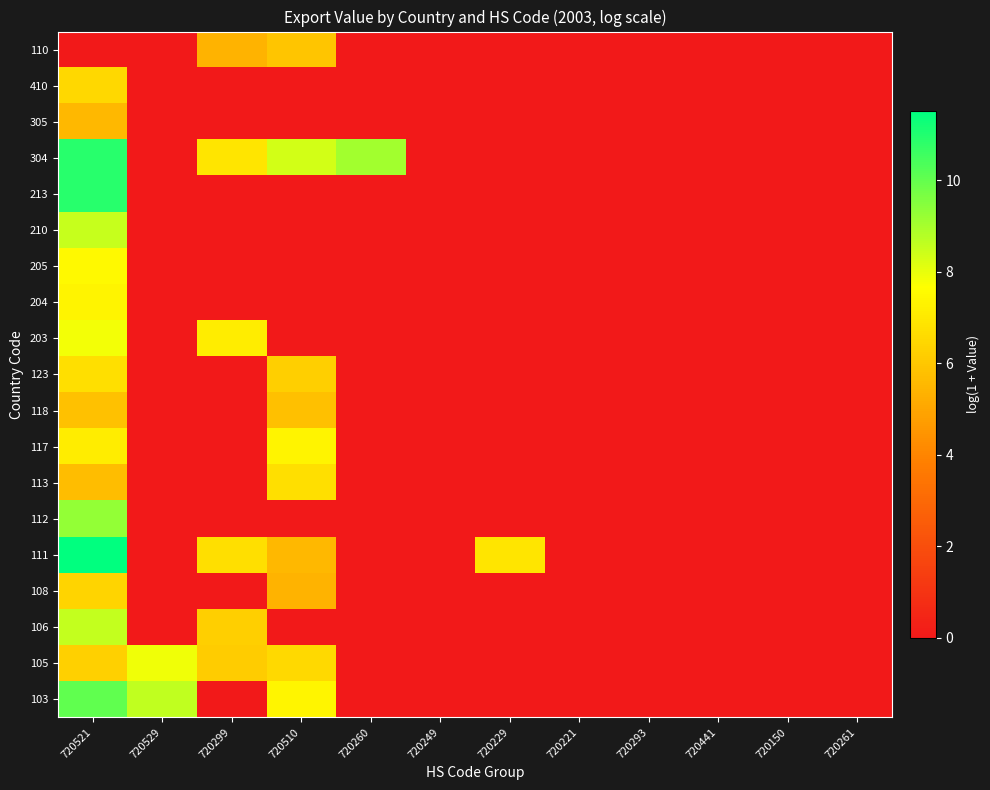

Reading right to left, what are all the values shown in this chart?

103: 720261=0.0	720150=0.0	720441=0.0	720293=0.0	720221=0.0	720229=0.0	720249=0.0	720260=0.0	720510=7.4	720299=0.0	720529=8.6	720521=10.1
105: 720261=0.0	720150=0.0	720441=0.0	720293=0.0	720221=0.0	720229=0.0	720249=0.0	720260=0.0	720510=6.5	720299=6.1	720529=7.9	720521=6.3
106: 720261=0.0	720150=0.0	720441=0.0	720293=0.0	720221=0.0	720229=0.0	720249=0.0	720260=0.0	720510=0.0	720299=6.2	720529=0.0	720521=8.5
108: 720261=0.0	720150=0.0	720441=0.0	720293=0.0	720221=0.0	720229=0.0	720249=0.0	720260=0.0	720510=5.4	720299=0.0	720529=0.0	720521=6.4
111: 720261=0.0	720150=0.0	720441=0.0	720293=0.0	720221=0.0	720229=6.9	720249=0.0	720260=0.0	720510=5.6	720299=6.7	720529=0.0	720521=11.5
112: 720261=0.0	720150=0.0	720441=0.0	720293=0.0	720221=0.0	720229=0.0	720249=0.0	720260=0.0	720510=0.0	720299=0.0	720529=0.0	720521=9.3
113: 720261=0.0	720150=0.0	720441=0.0	720293=0.0	720221=0.0	720229=0.0	720249=0.0	720260=0.0	720510=6.7	720299=0.0	720529=0.0	720521=5.7
117: 720261=0.0	720150=0.0	720441=0.0	720293=0.0	720221=0.0	720229=0.0	720249=0.0	720260=0.0	720510=7.4	720299=0.0	720529=0.0	720521=7.1
118: 720261=0.0	720150=0.0	720441=0.0	720293=0.0	720221=0.0	720229=0.0	720249=0.0	720260=0.0	720510=5.8	720299=0.0	720529=0.0	720521=5.8
123: 720261=0.0	720150=0.0	720441=0.0	720293=0.0	720221=0.0	720229=0.0	720249=0.0	720260=0.0	720510=6.2	720299=0.0	720529=0.0	720521=6.7
203: 720261=0.0	720150=0.0	720441=0.0	720293=0.0	720221=0.0	720229=0.0	720249=0.0	720260=0.0	720510=0.0	720299=7.1	720529=0.0	720521=7.8
204: 720261=0.0	720150=0.0	720441=0.0	720293=0.0	720221=0.0	720229=0.0	720249=0.0	720260=0.0	720510=0.0	720299=0.0	720529=0.0	720521=7.4
205: 720261=0.0	720150=0.0	720441=0.0	720293=0.0	720221=0.0	720229=0.0	720249=0.0	720260=0.0	720510=0.0	720299=0.0	720529=0.0	720521=7.5
210: 720261=0.0	720150=0.0	720441=0.0	720293=0.0	720221=0.0	720229=0.0	720249=0.0	720260=0.0	720510=0.0	720299=0.0	720529=0.0	720521=8.5
213: 720261=0.0	720150=0.0	720441=0.0	720293=0.0	720221=0.0	720229=0.0	720249=0.0	720260=0.0	720510=0.0	720299=0.0	720529=0.0	720521=10.9
304: 720261=0.0	720150=0.0	720441=0.0	720293=0.0	720221=0.0	720229=0.0	720249=0.0	720260=9.1	720510=8.4	720299=6.9	720529=0.0	720521=10.9
305: 720261=0.0	720150=0.0	720441=0.0	720293=0.0	720221=0.0	720229=0.0	720249=0.0	720260=0.0	720510=0.0	720299=0.0	720529=0.0	720521=5.6
410: 720261=0.0	720150=0.0	720441=0.0	720293=0.0	720221=0.0	720229=0.0	720249=0.0	720260=0.0	720510=0.0	720299=0.0	720529=0.0	720521=6.5
110: 720261=0.0	720150=0.0	720441=0.0	720293=0.0	720221=0.0	720229=0.0	720249=0.0	720260=0.0	720510=6.0	720299=5.4	720529=0.0	720521=0.0